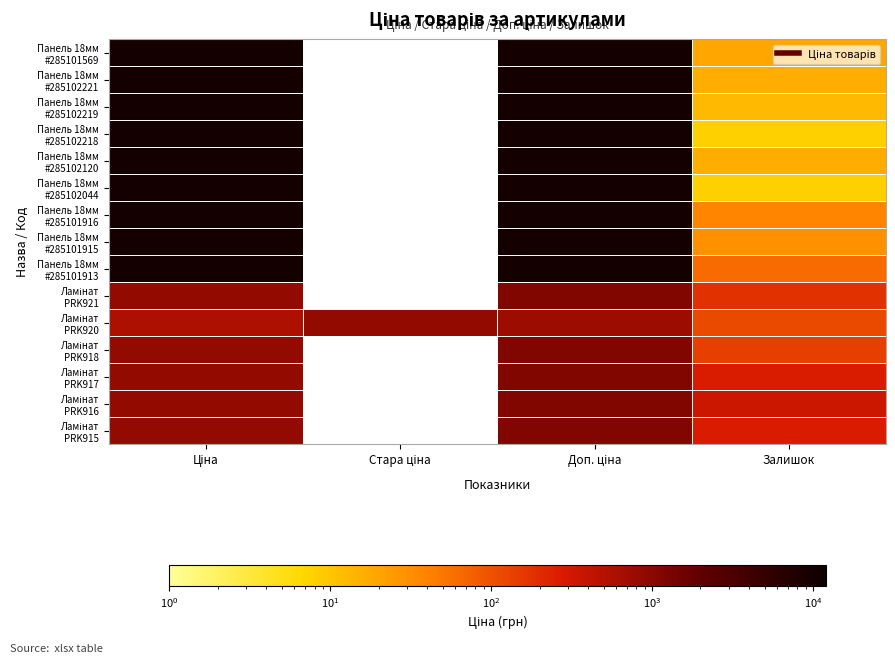

Which category has the lowest value in the Ламінат PRK921 series?

Залишок